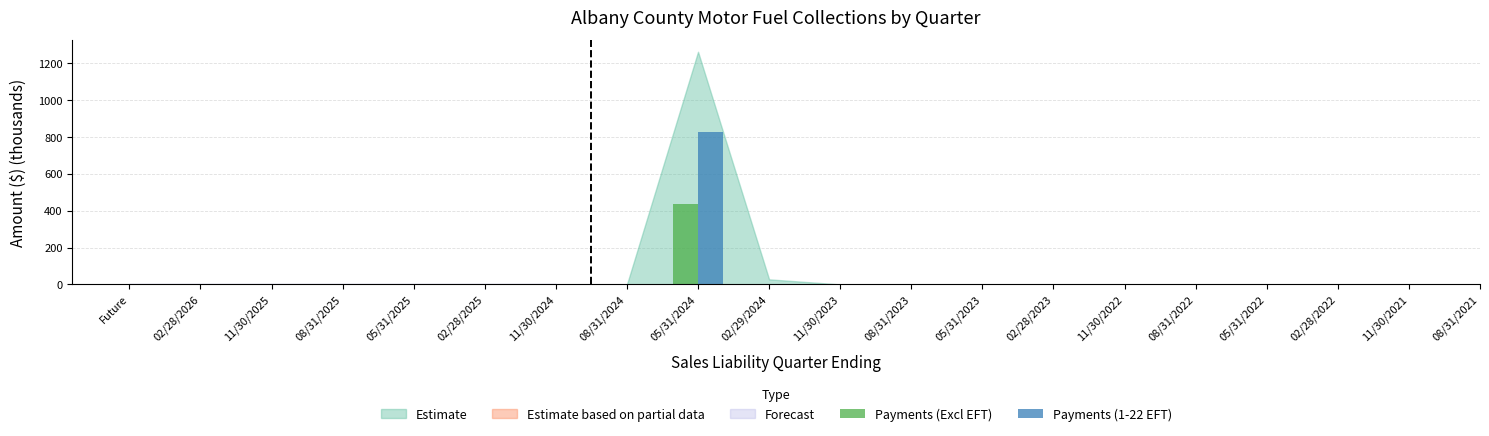

What is the sum of all Payments (1-22 EFT) values?

824.9